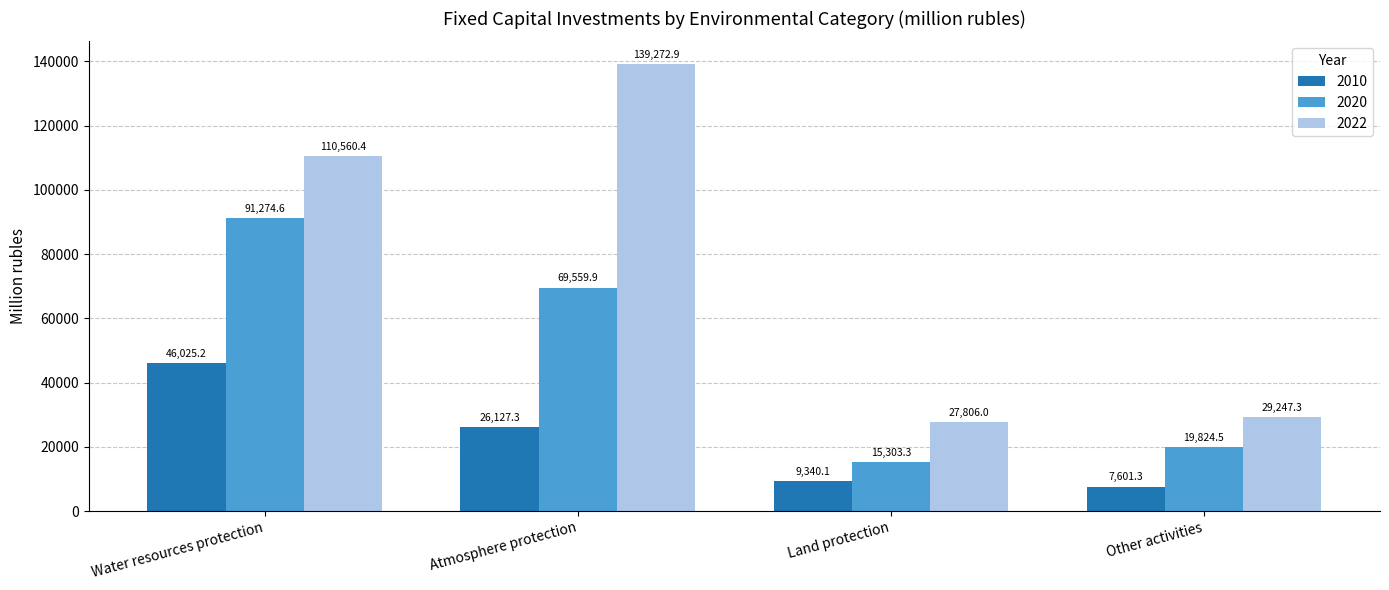

Reading left to right, what are all the values shown in this chart?

2010: 46025.2	26127.3	9340.1	7601.3
2020: 91274.6	69559.9	15303.3	19824.5
2022: 110560.4	139272.9	27806.0	29247.3